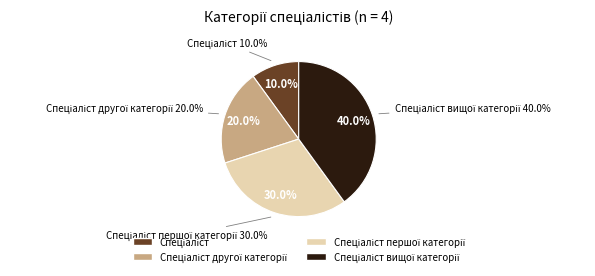

Count the number of slices in the pie.

4